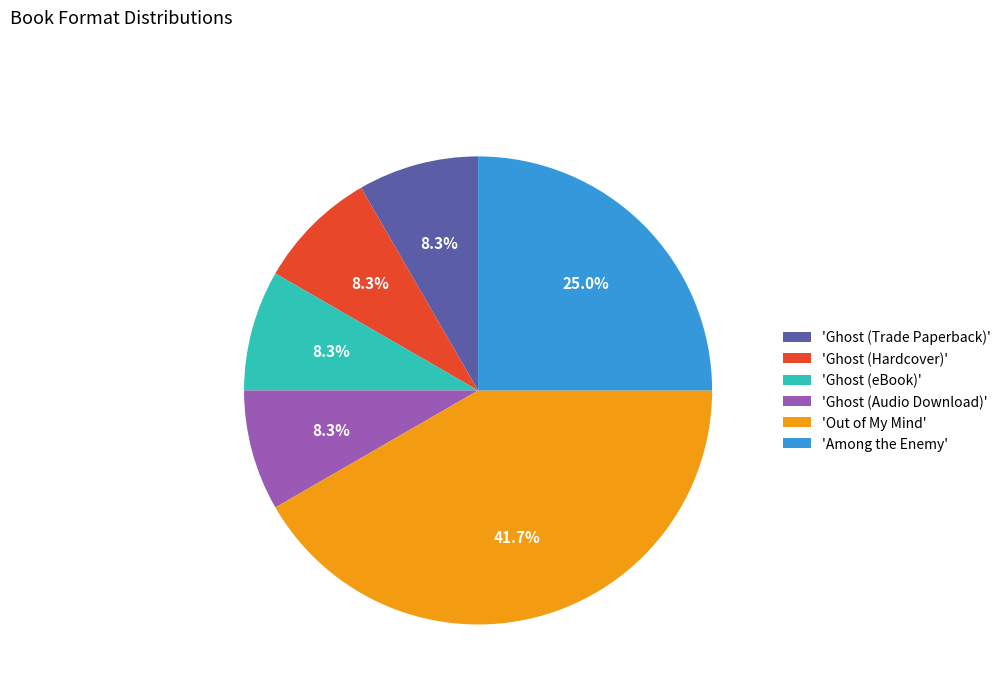

Which has a higher value, 'Ghost (Trade Paperback)' or 'Among the Enemy'?

'Among the Enemy'